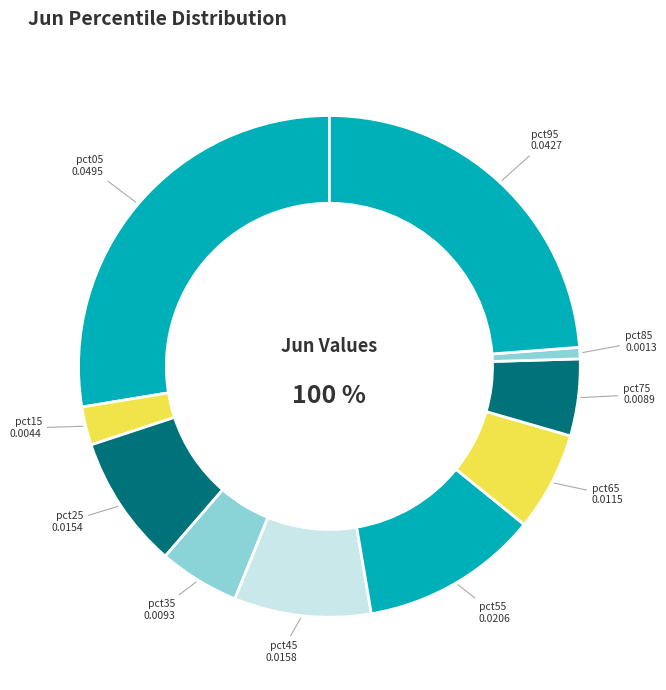

Count the number of slices in the pie.

10